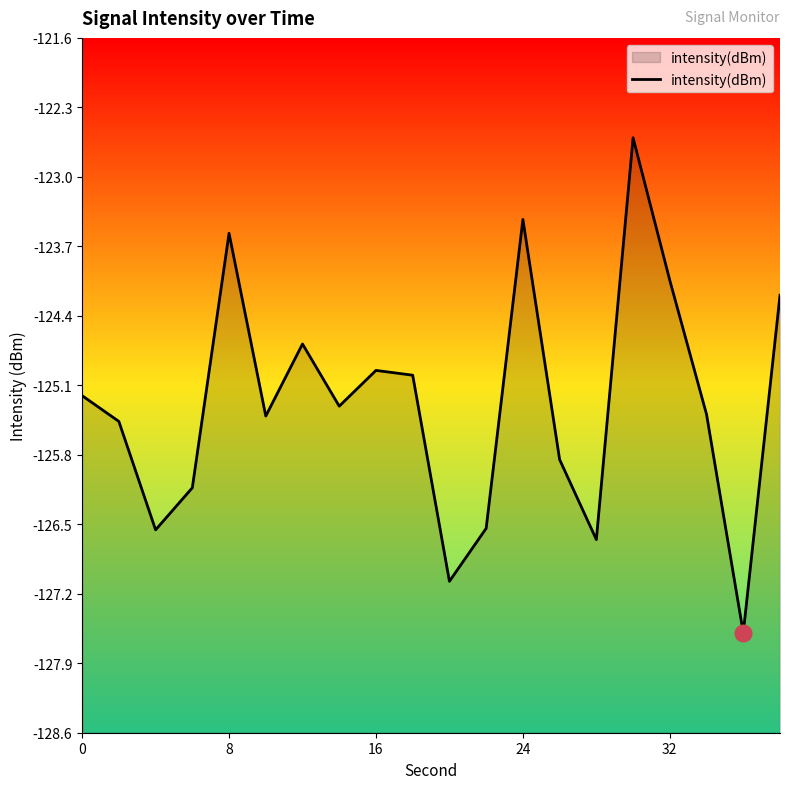

The chart shows a value of -126.6 at 14. True or false?

True